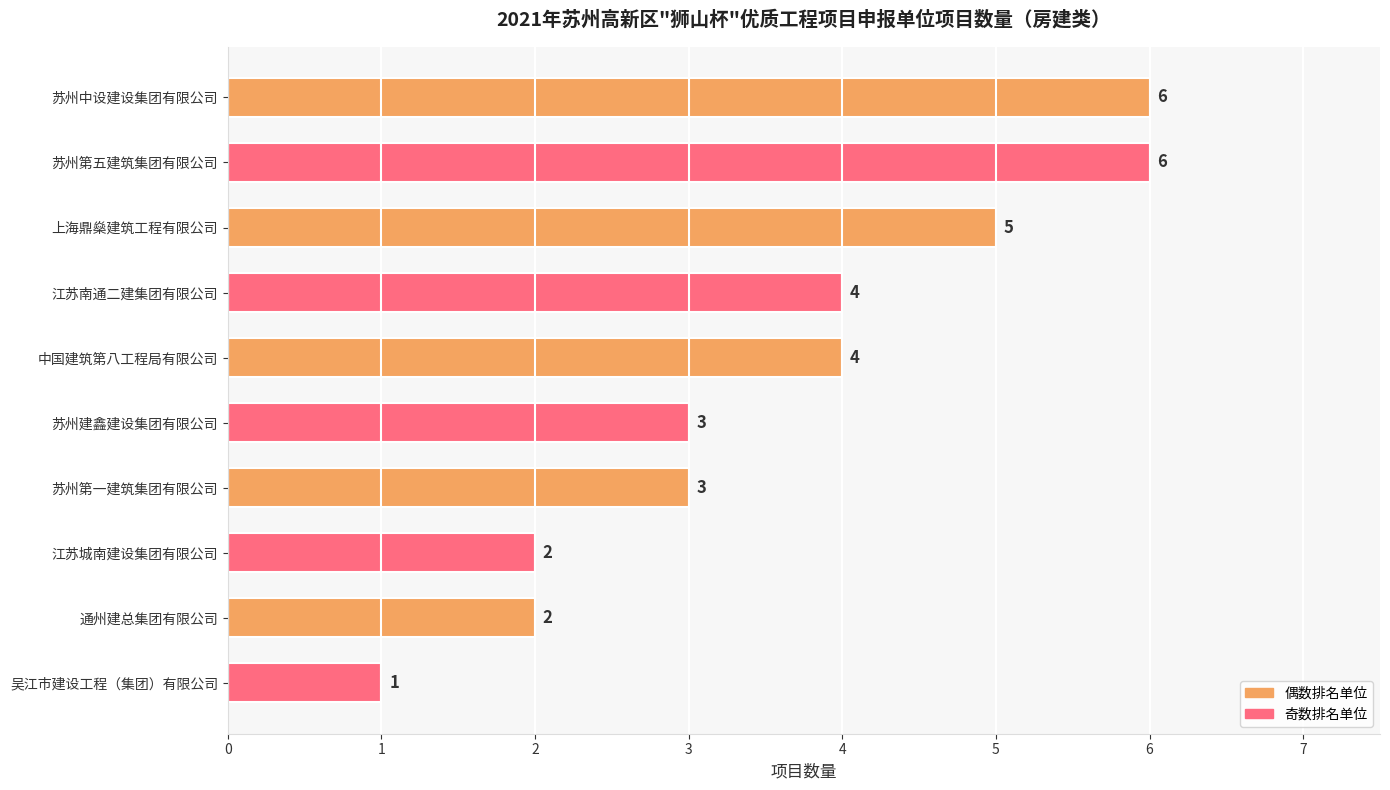

What is the sum of all values?

36